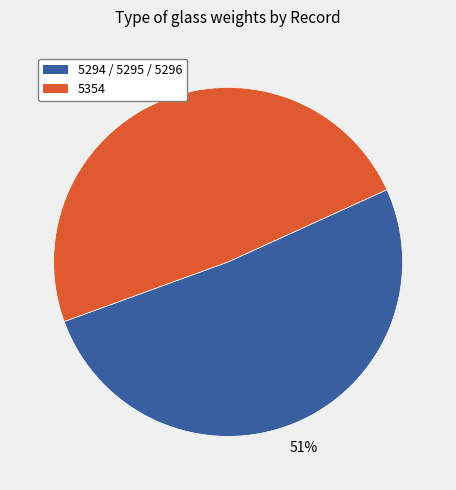

Is there a majority slice in this chart?

Yes